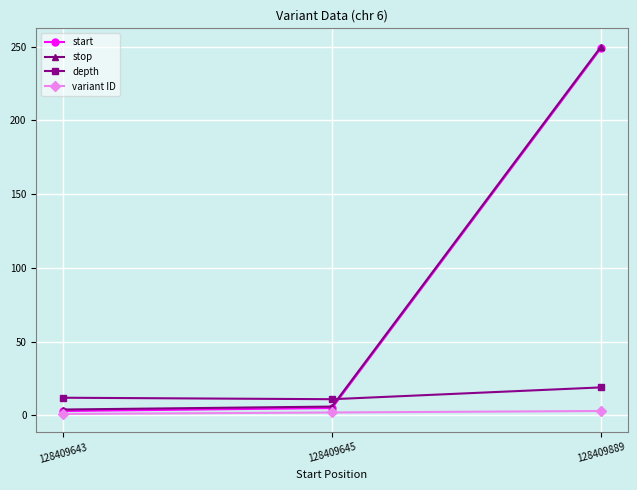

What is the minimum value shown in the chart?

1